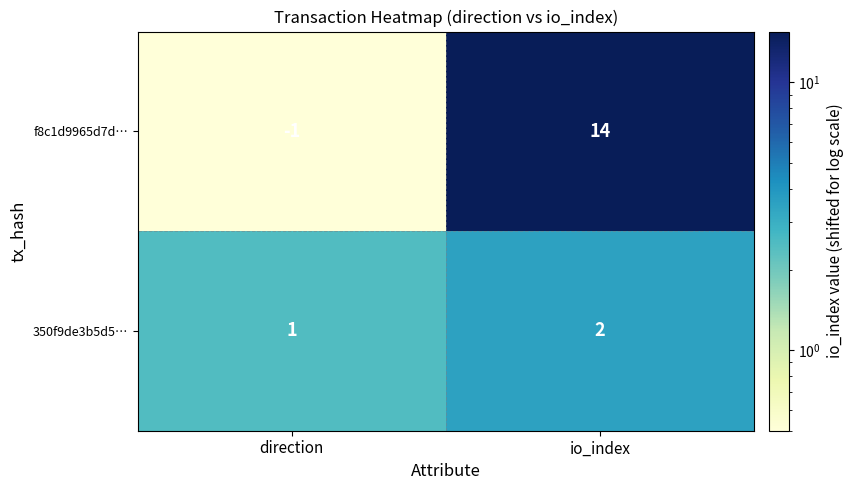

Where is f8c1d9965d7d… nearest to the value 6?

direction